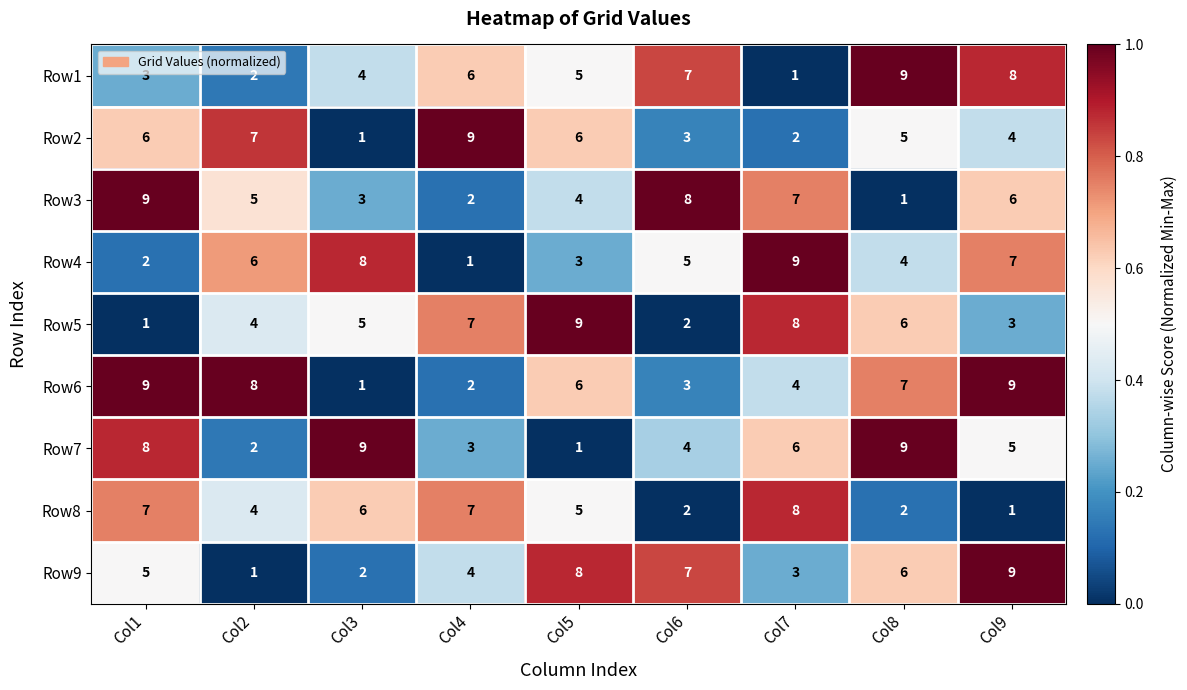

Rank the categories by Row4 value from highest to lowest.

Col7, Col3, Col9, Col2, Col6, Col8, Col5, Col1, Col4